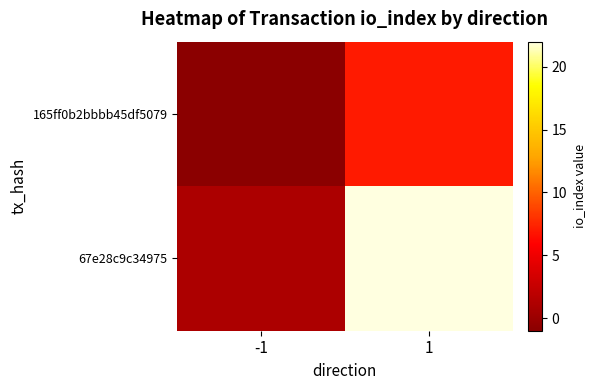

Which has a higher value, -1 or 1?

1